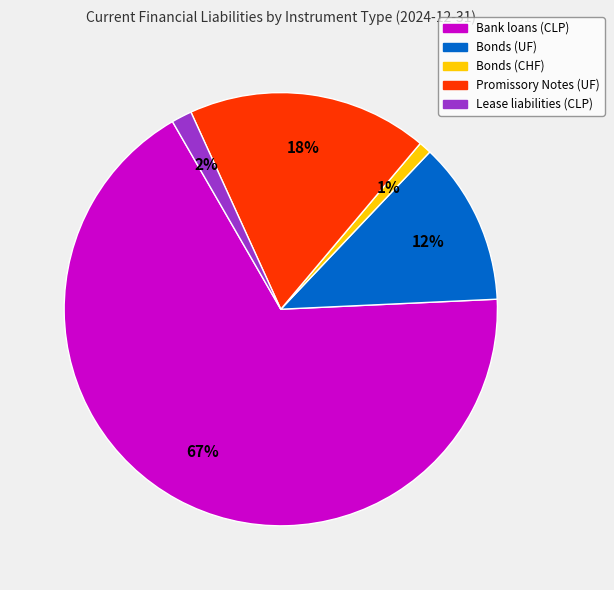

To the nearest percent, what percentage of the pie is Lease liabilities (CLP)?

2%